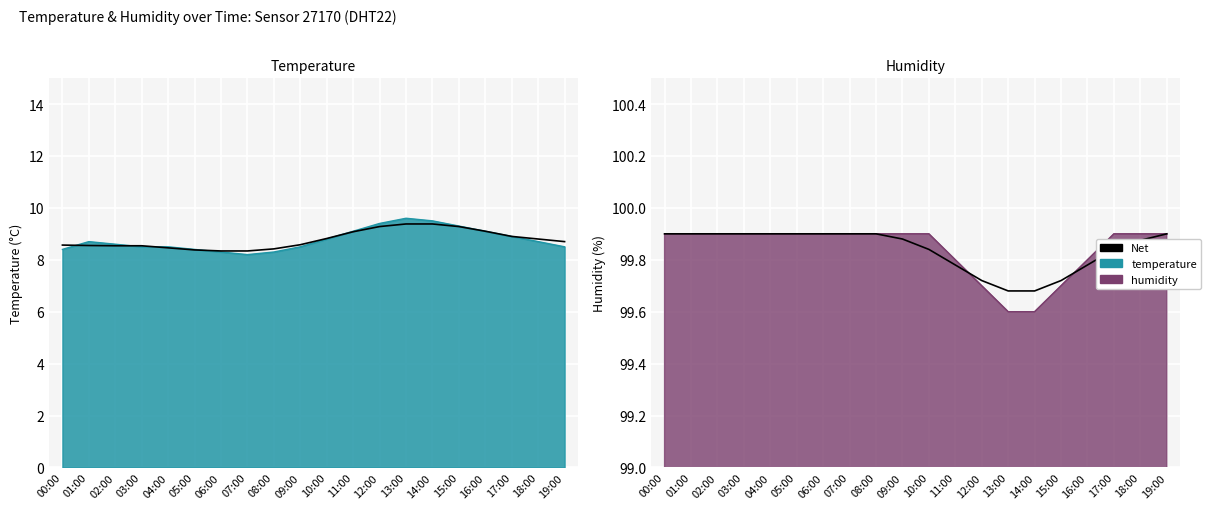

Approximately how many times larger is the value at 01:00 compared to 14:00?

1.0